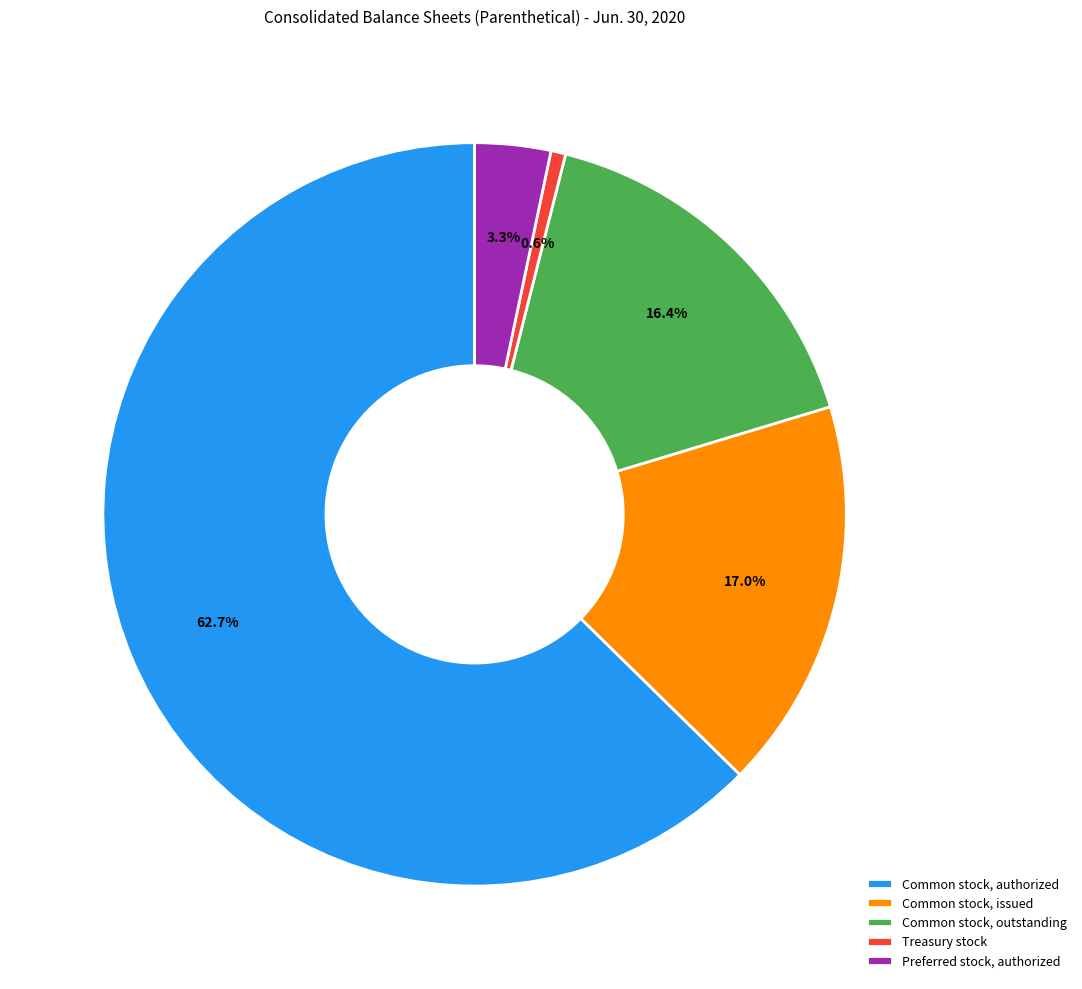

How many slices are in this pie chart?

5